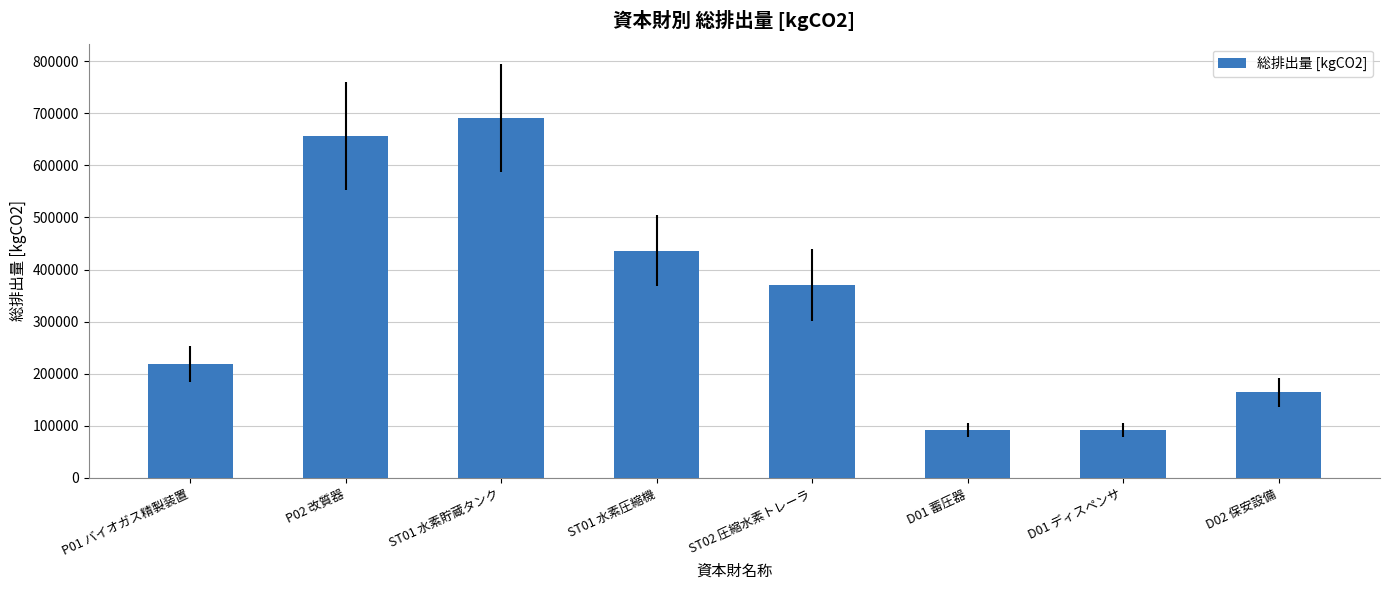

What is the difference between the values at P02 改質器 and ST01 水素圧縮機?

219145.3